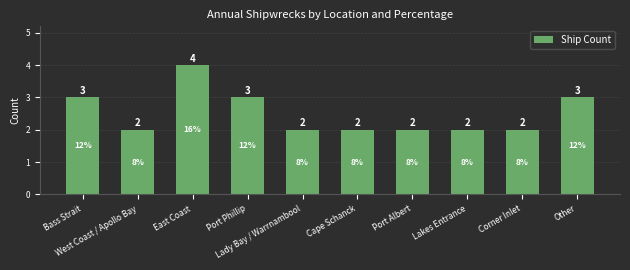

How many values are between 2 and 3?

9